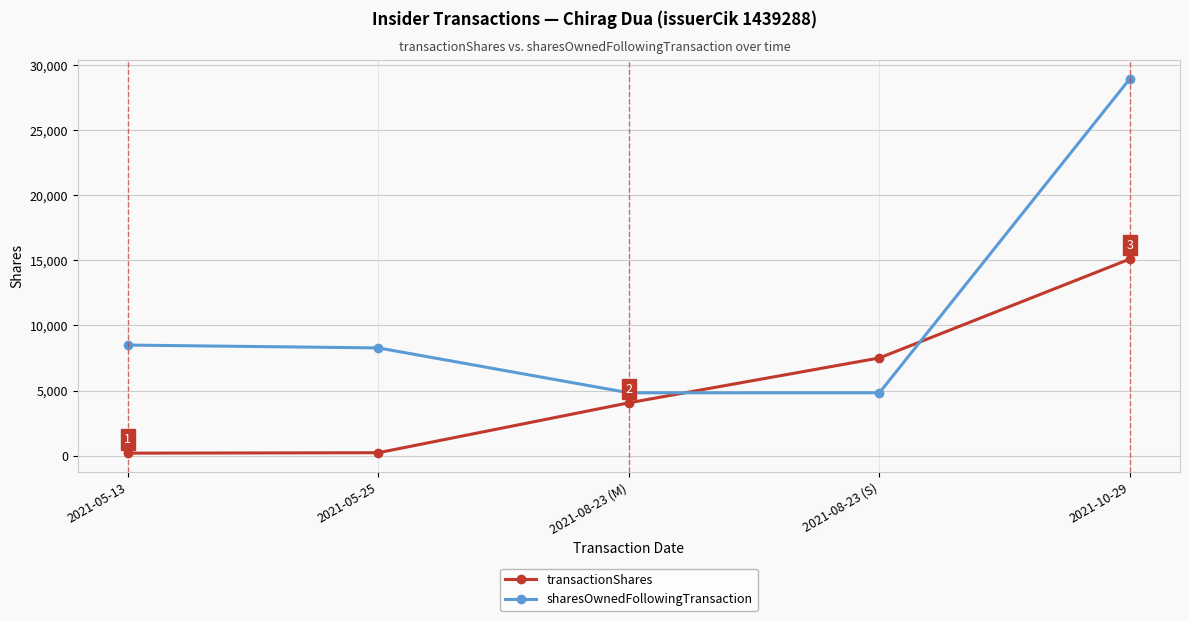

Which series has the largest range (max minus min)?

sharesOwnedFollowingTransaction